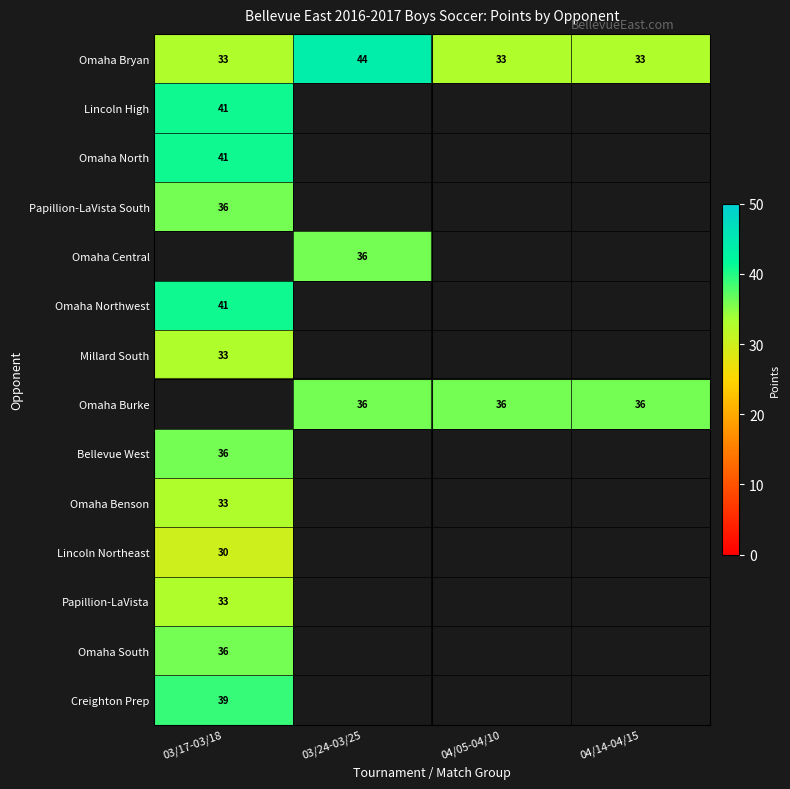

At how many categories does at least one series exceed 35?

4